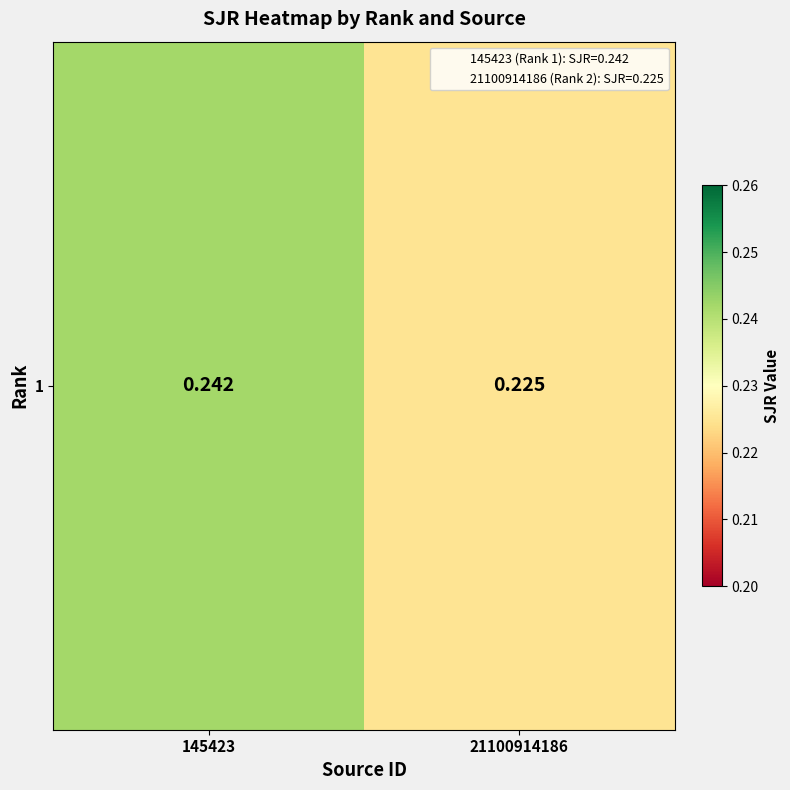

At which label is the value closest to 0?

21100914186